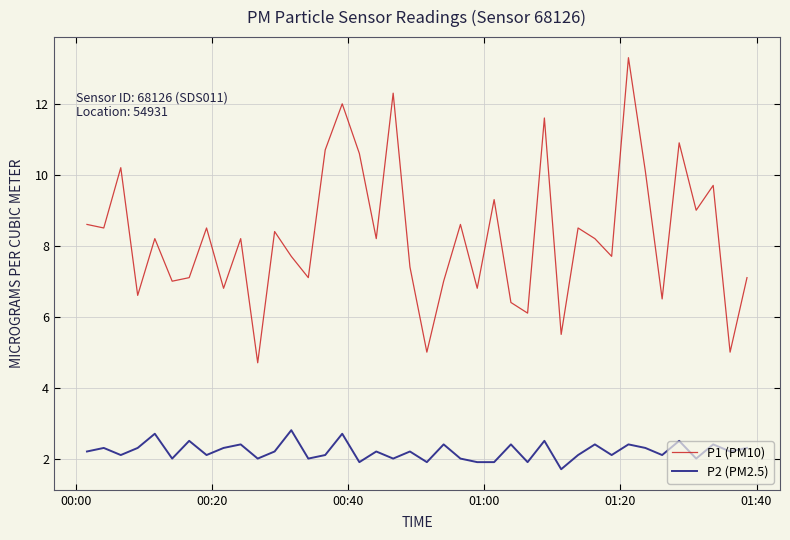

True or false: P2 (PM2.5) has more than 1 points higher than both neighbors.

True